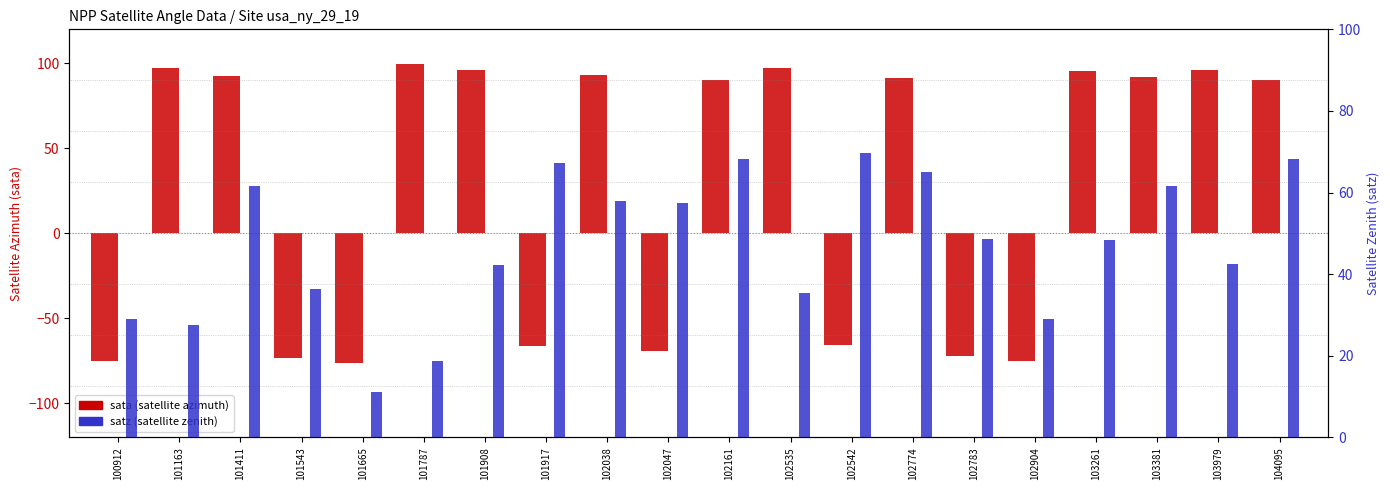

What is the average value of the satz (zenith) series?

47.3